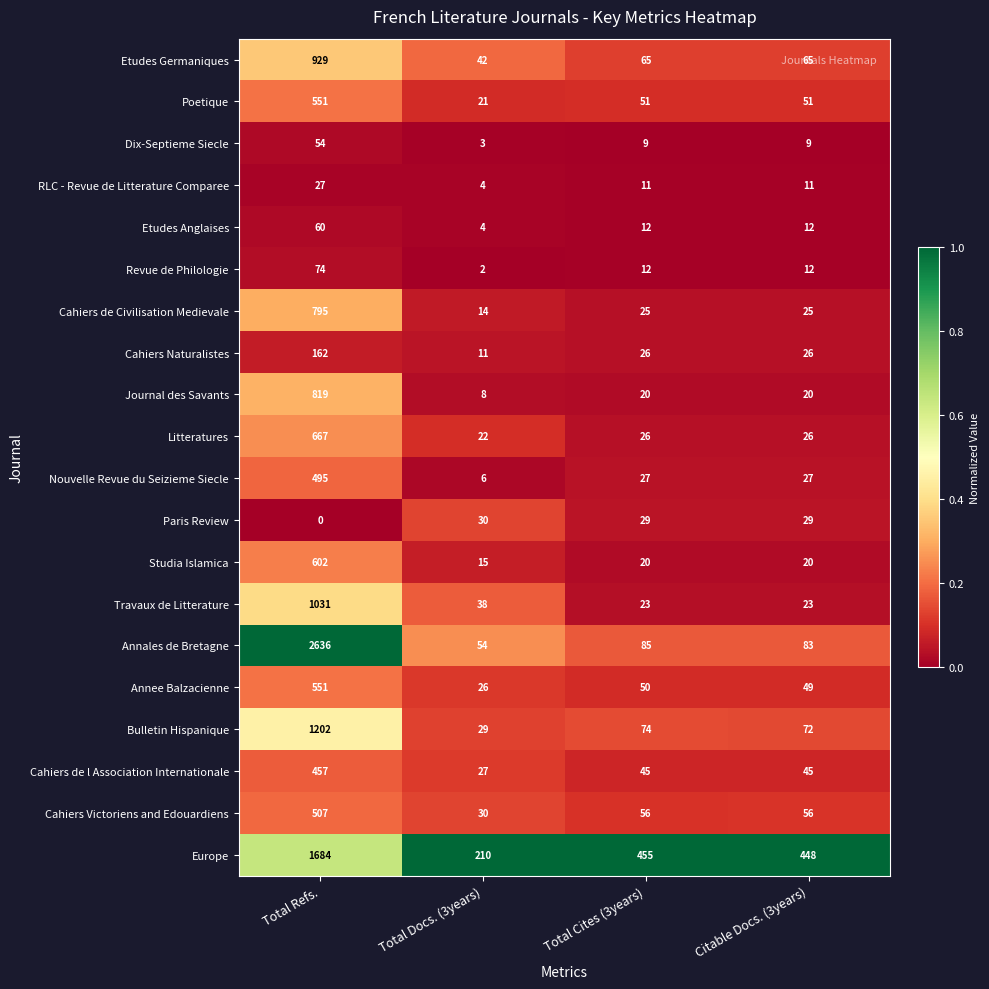

True or false: Bulletin Hispanique has a value of 358 at Total Refs..

False